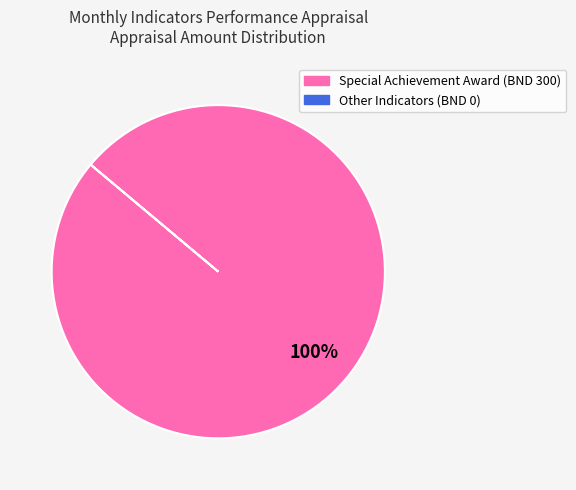

Is there any slice that represents more than half of the pie?

Yes